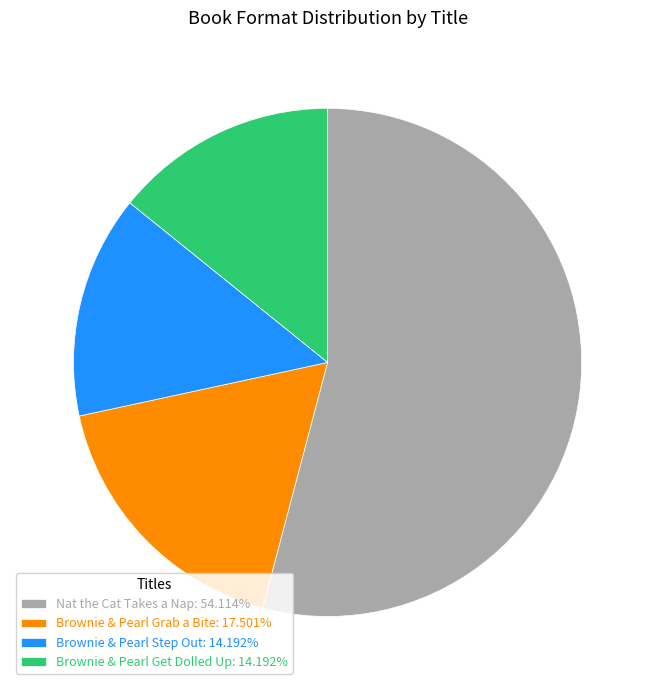

Is there a majority slice in this chart?

Yes